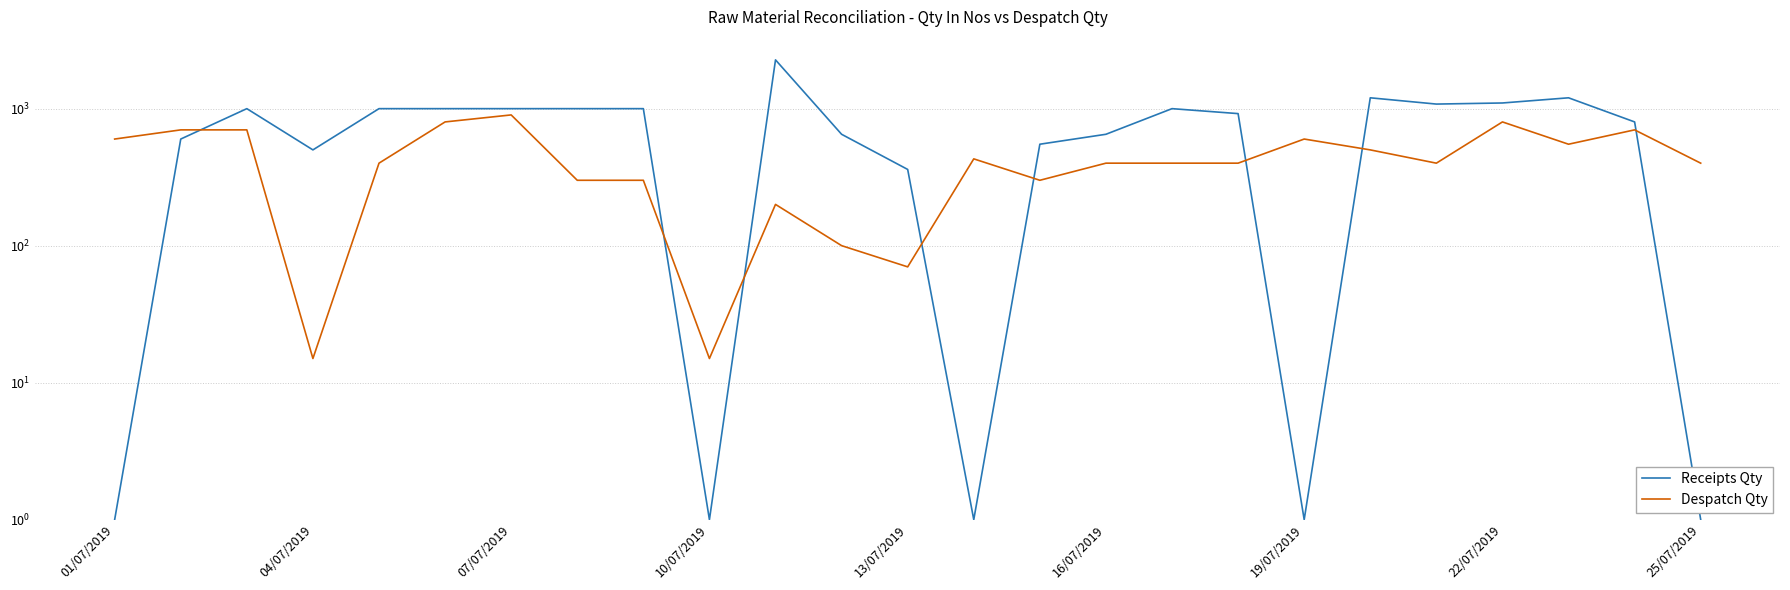

What is the difference between the maximum and minimum values in the Receipts Qty series?

2269